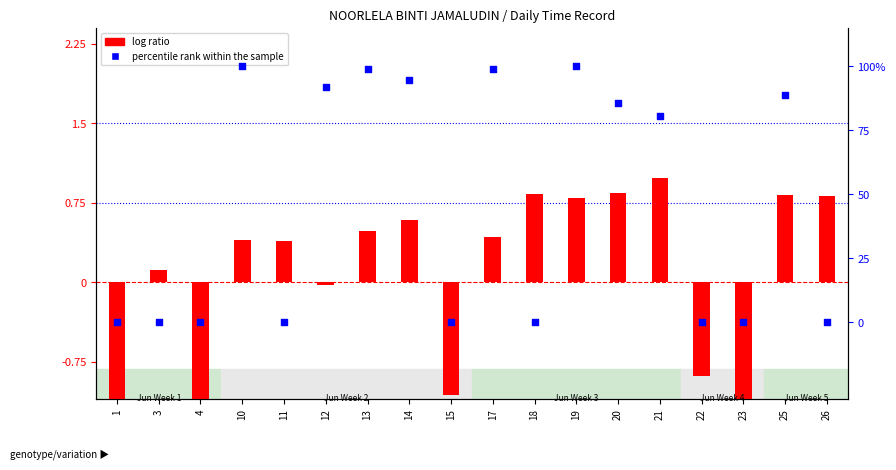

At which category is the sum across all series the highest?

19